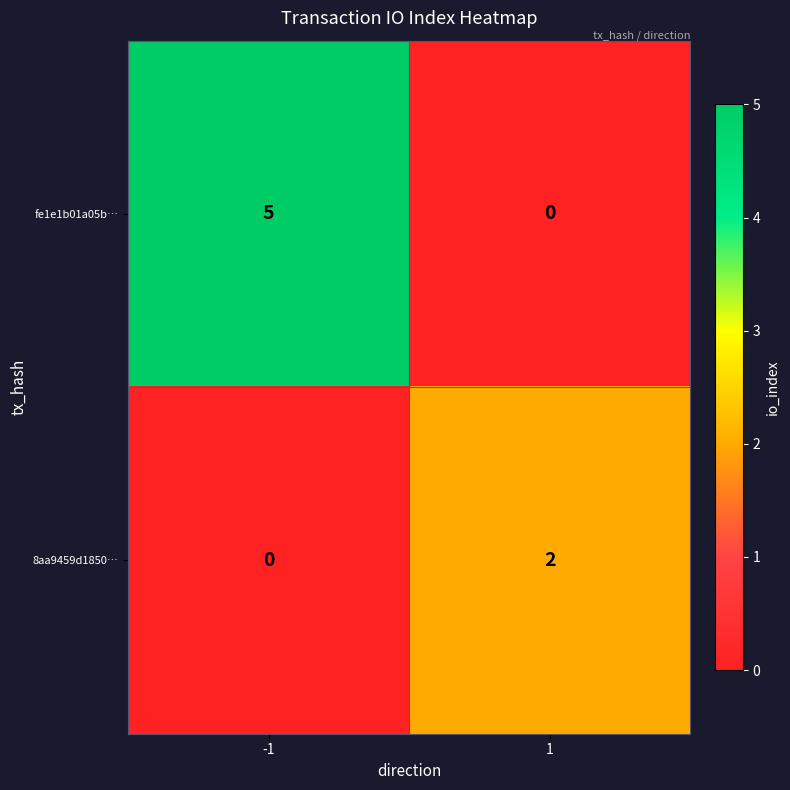

Is the value of fe1e1b01a05b… at -1 greater than the value of 8aa9459d1850… at -1?

Yes